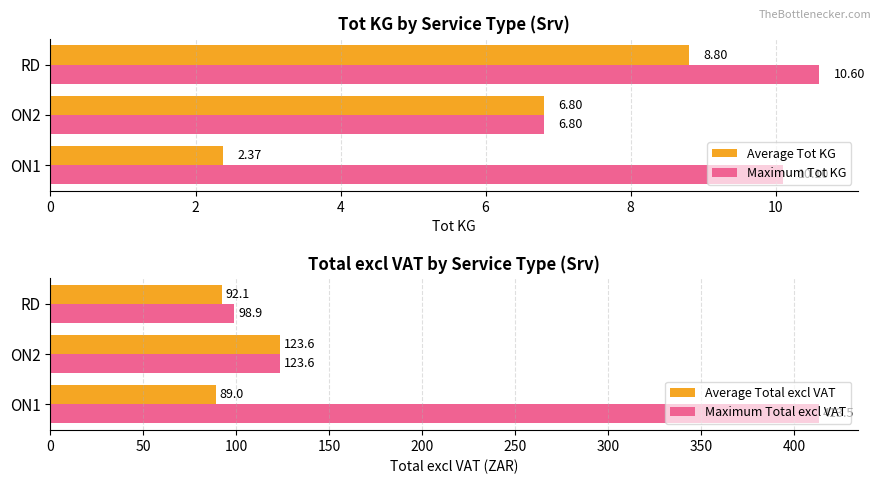

List the labels in order of Average Tot KG value, smallest first.

ON1, ON2, RD